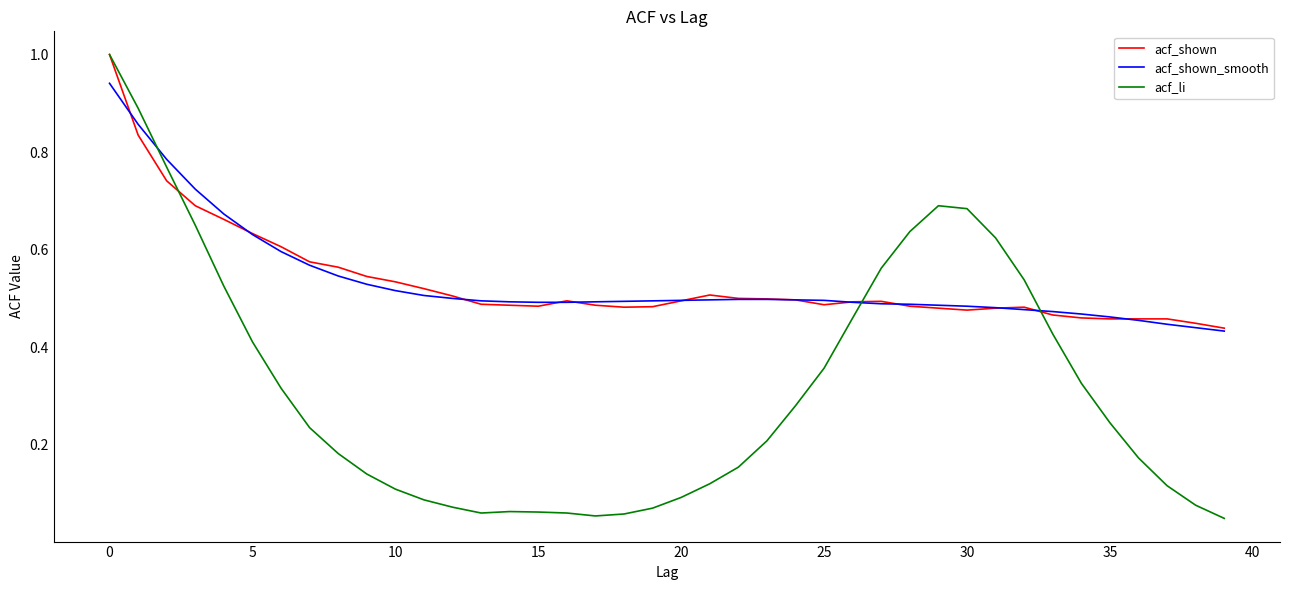

What are all the series names shown in the legend?

acf_shown, acf_shown_smooth, acf_li